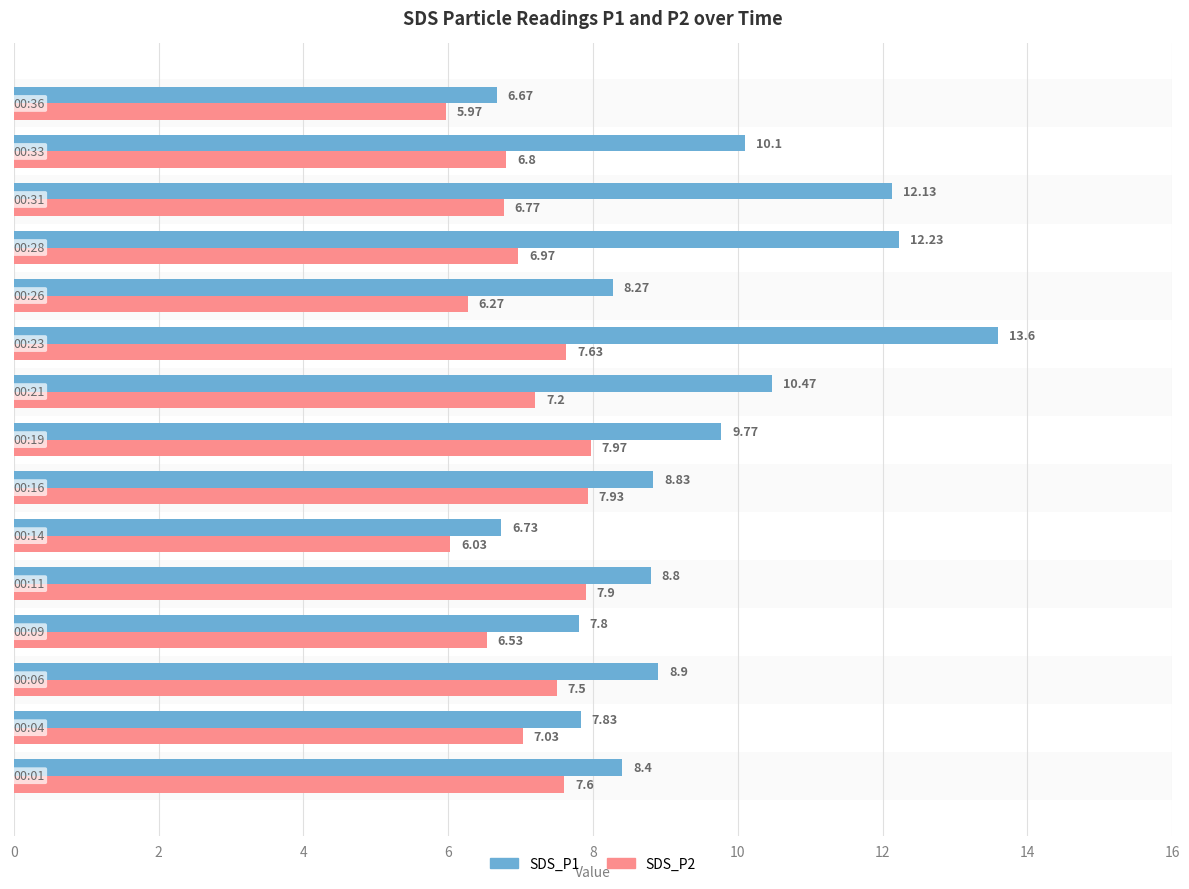

Which series has the largest range (max minus min)?

SDS_P1